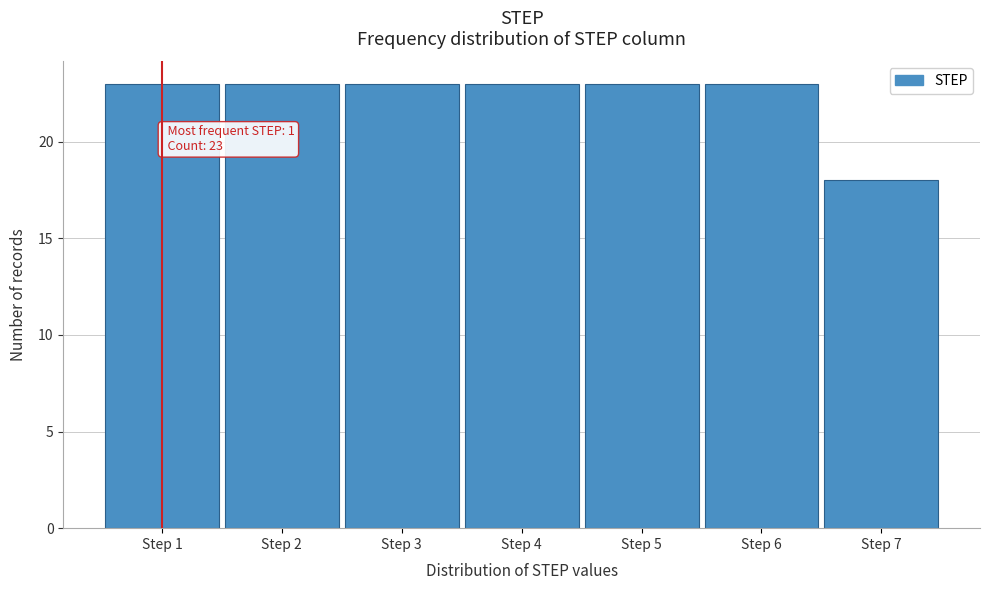

Reading right to left, what are all the values shown in this chart?

Step 7=18	Step 6=23	Step 5=23	Step 4=23	Step 3=23	Step 2=23	Step 1=23